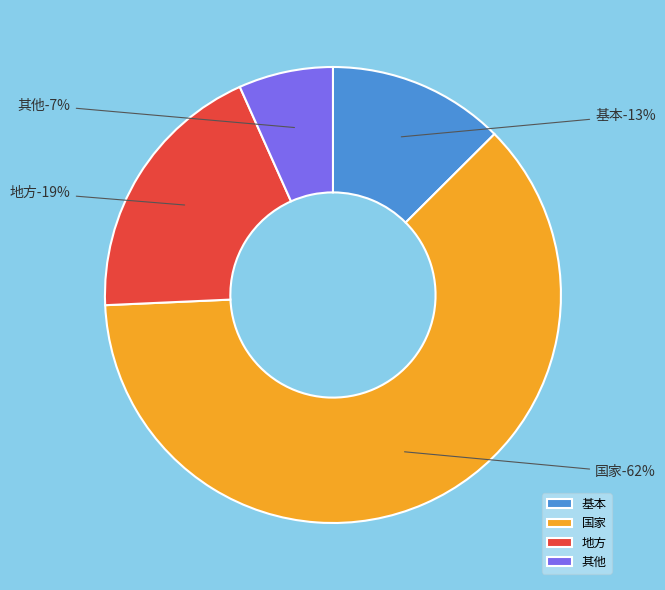

What percentage is the 其他 slice, to the nearest percent?

7%